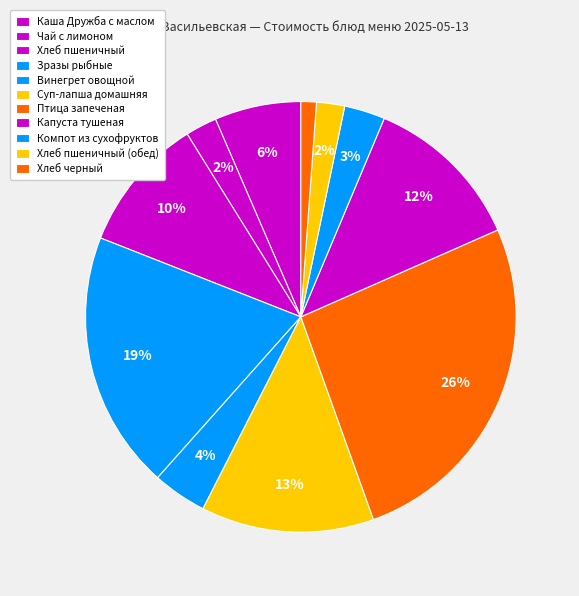

How many slices are in this pie chart?

11